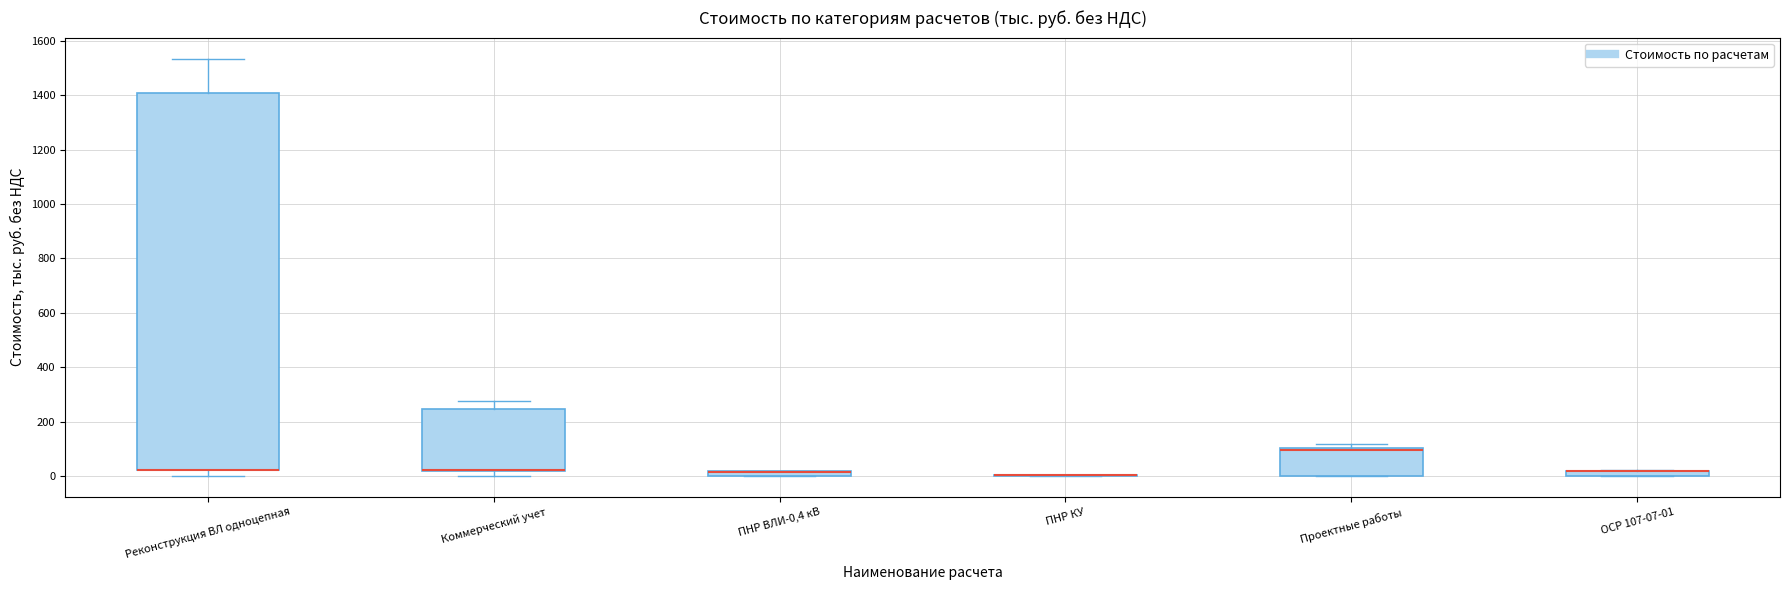

Comparing the boxes themselves (not the whiskers), which one is the tallest?

Реконструкция ВЛ одноцепная